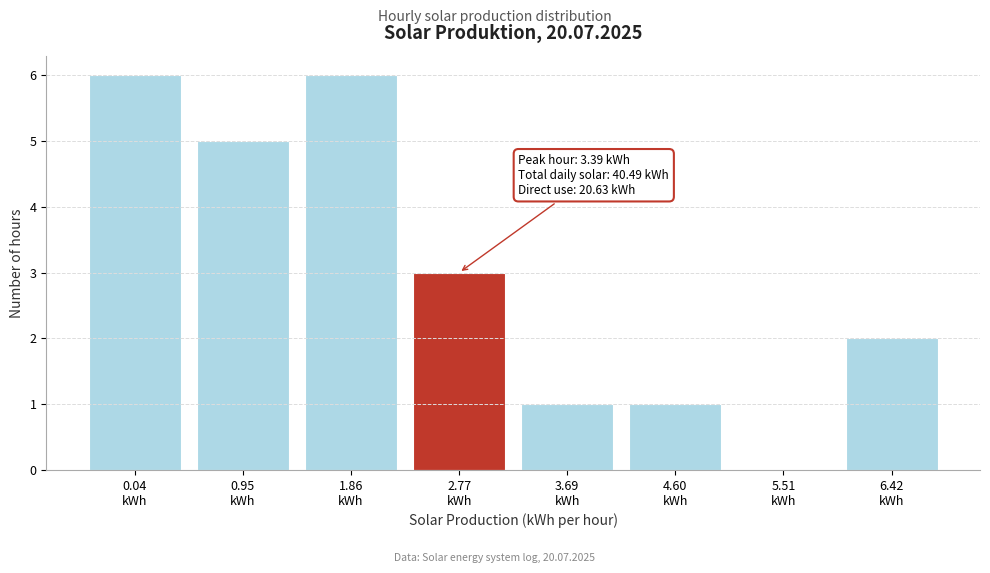

What is the sum of all values?

24